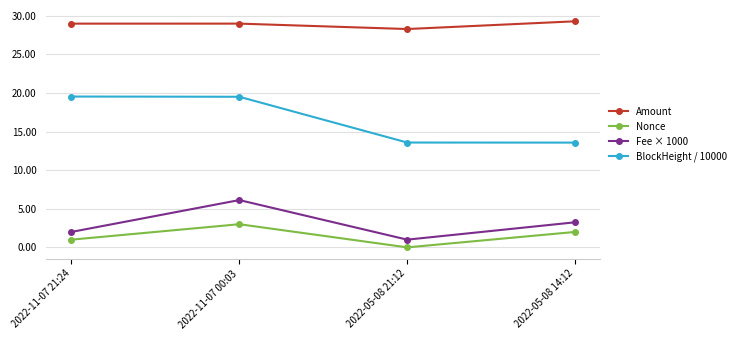

What are all the series names shown in the legend?

Amount, Nonce, Fee × 1000, BlockHeight / 10000